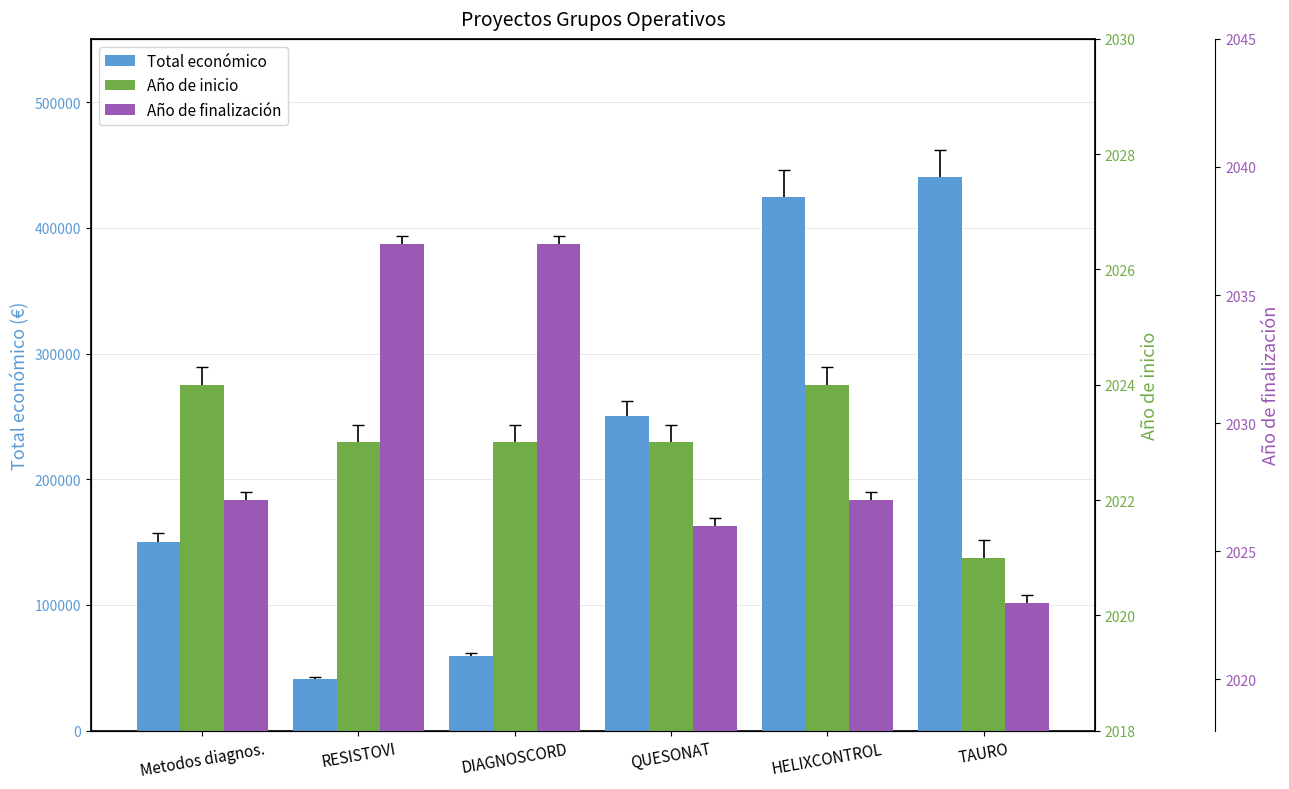

What is the difference between the second highest and minimum values in the Año de finalización series?

14